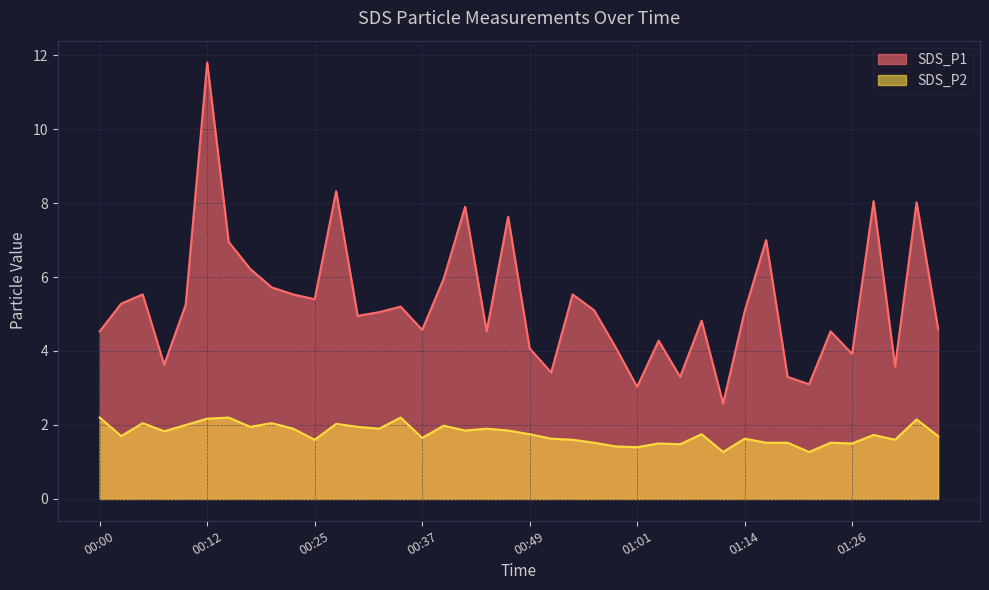

Which label corresponds to the smallest value in the chart?

01:11